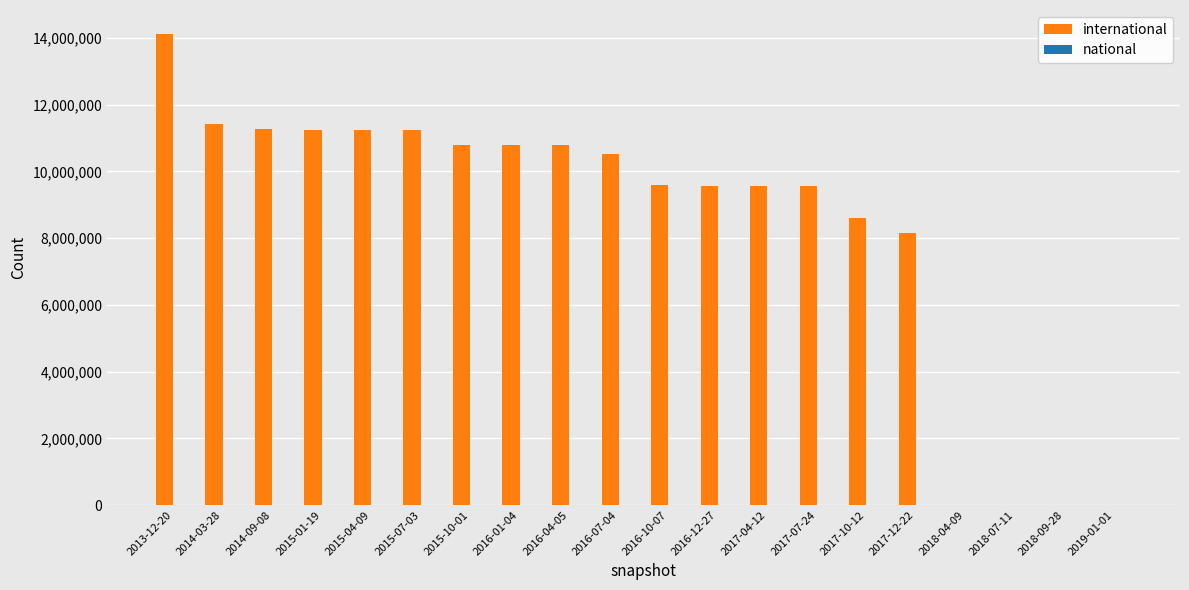

How many series are shown in this chart?

1